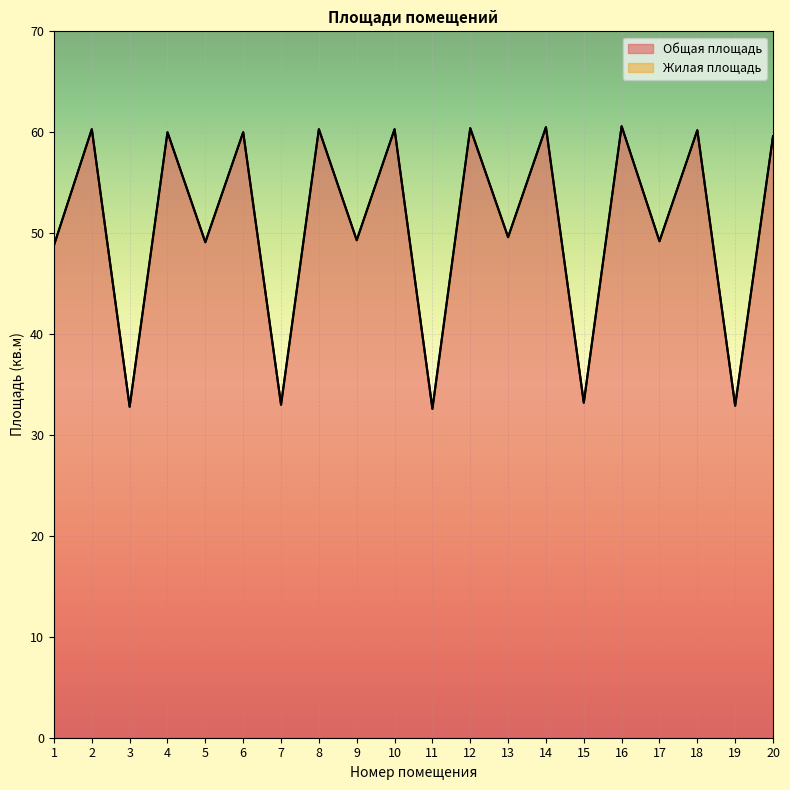

True or false: there are more than 0 points higher than both neighbors.

True